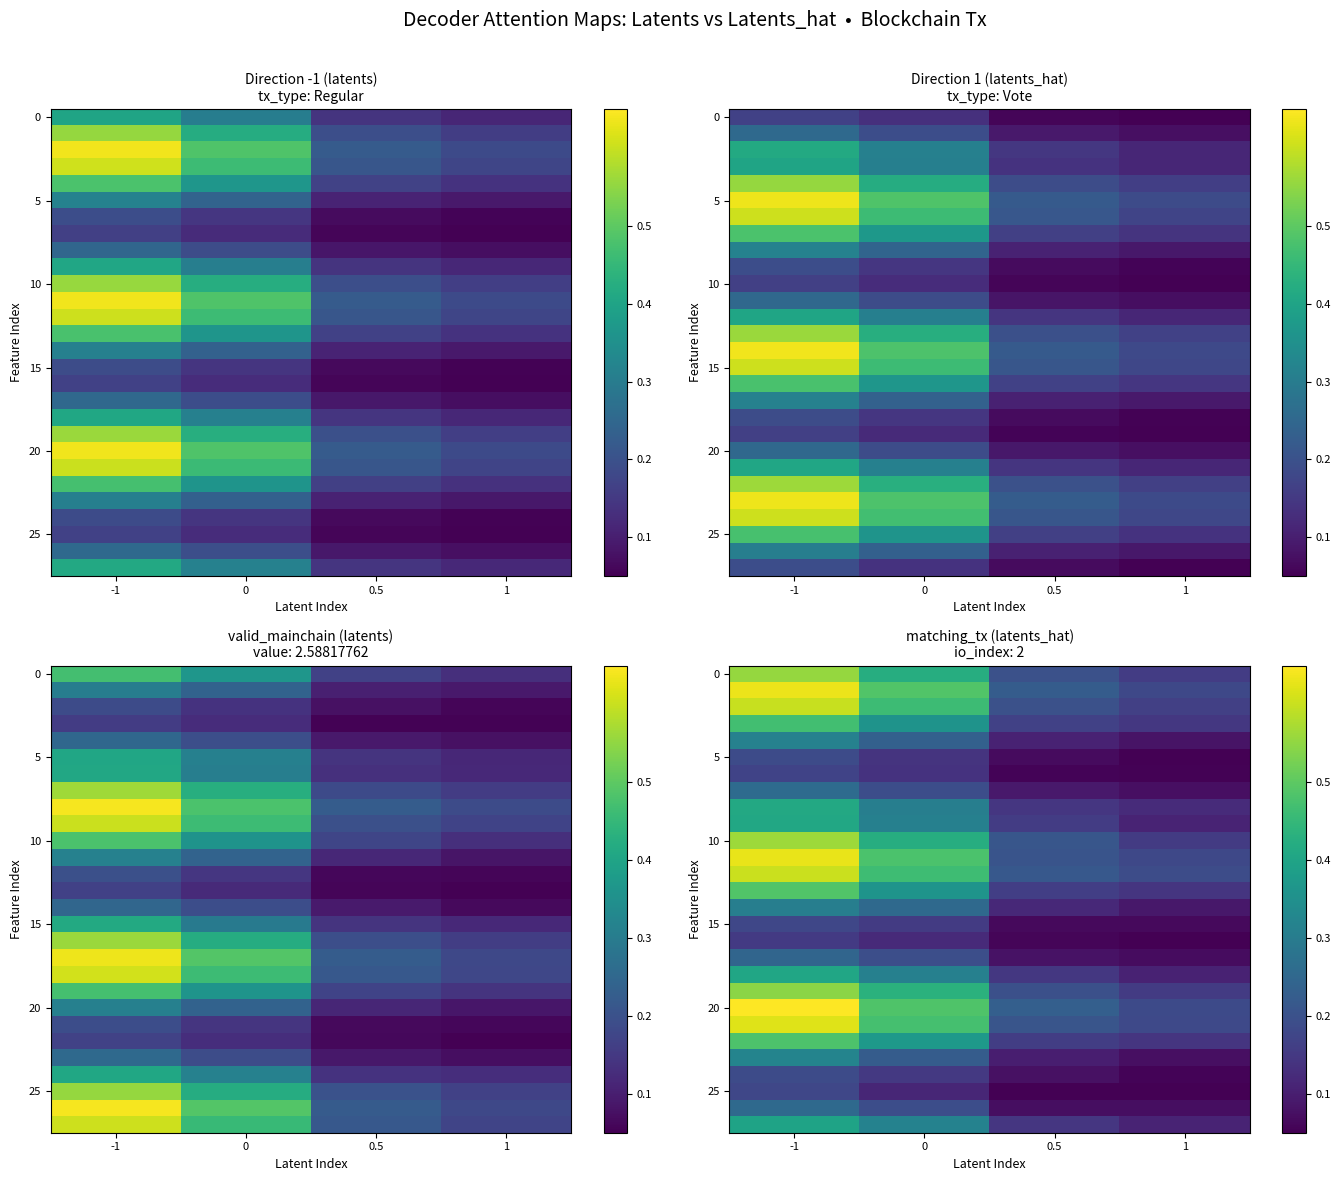

List the labels in order of 25 value, largest first.

-1, 0, 0.5, 1